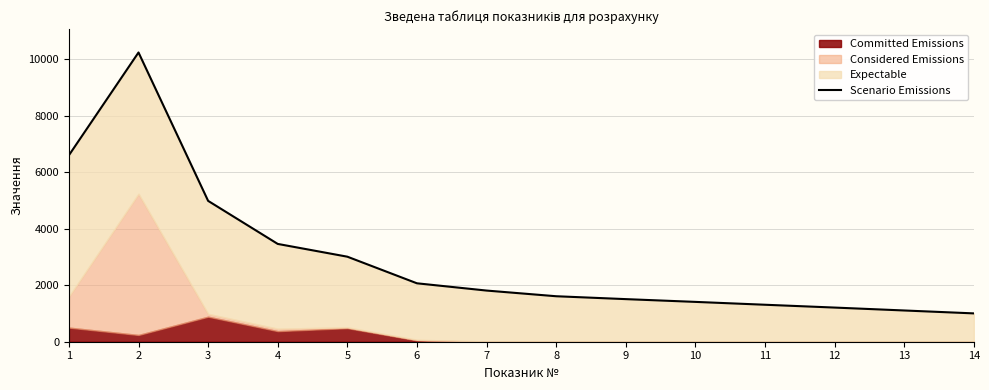

The chart shows a value of 2068 at 6. True or false?

True